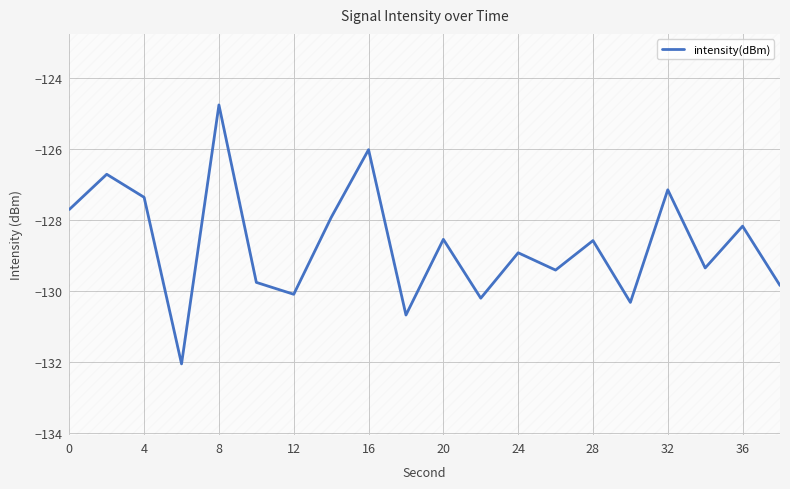

Count the number of categories in the chart.

20